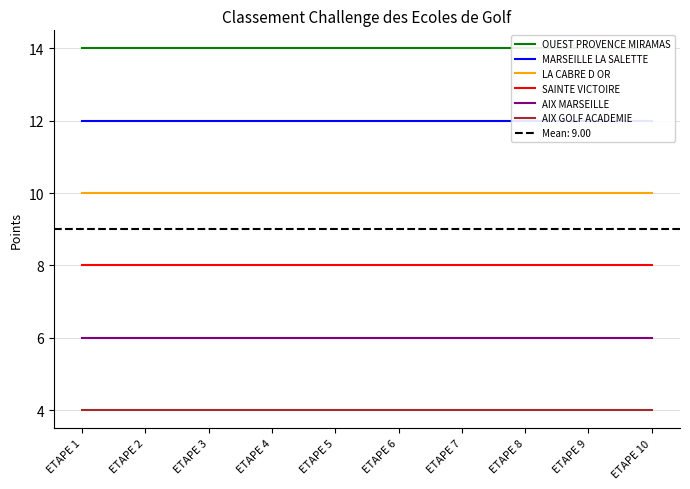

Which category has the highest value across all series?

ETAPE 1